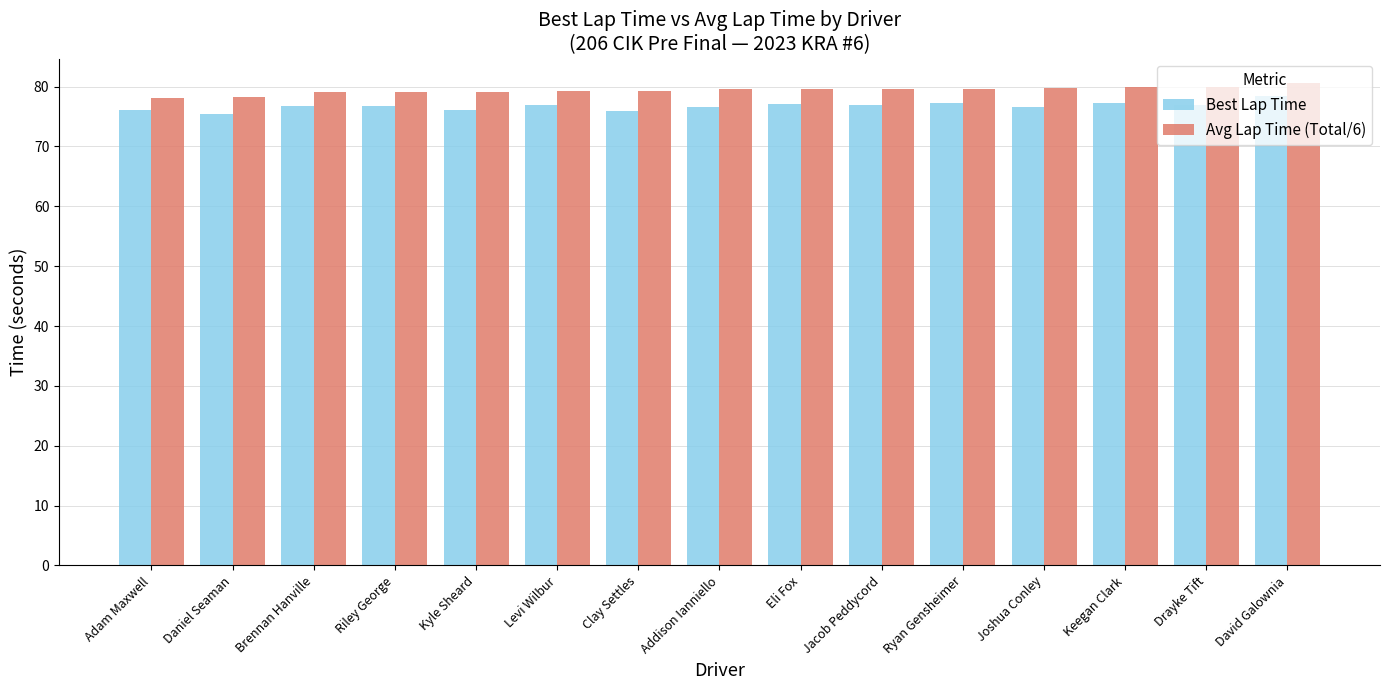

What is the greatest value displayed?

80.7